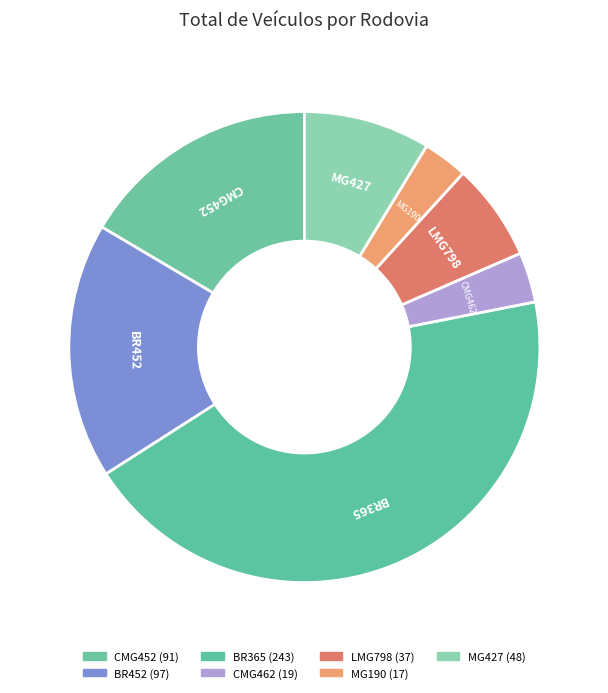

To the nearest percent, what percentage of the pie is CMG462?

3%